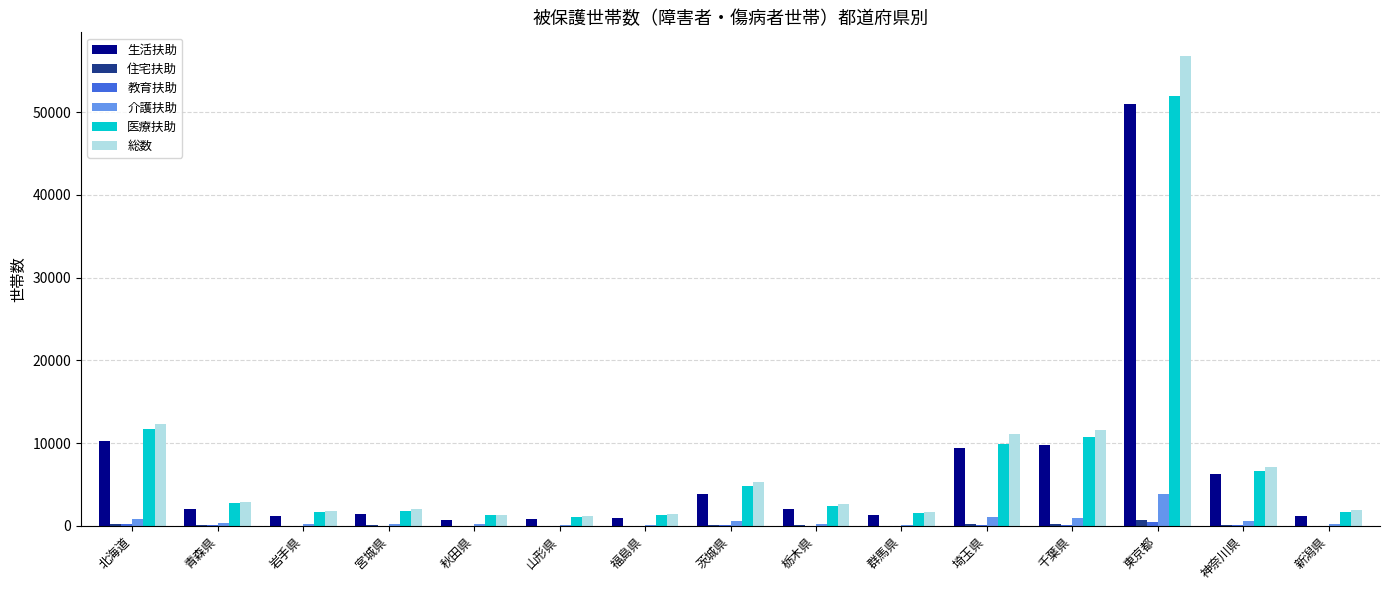

The value of 総数 at 千葉県 is 18862. True or false?

False